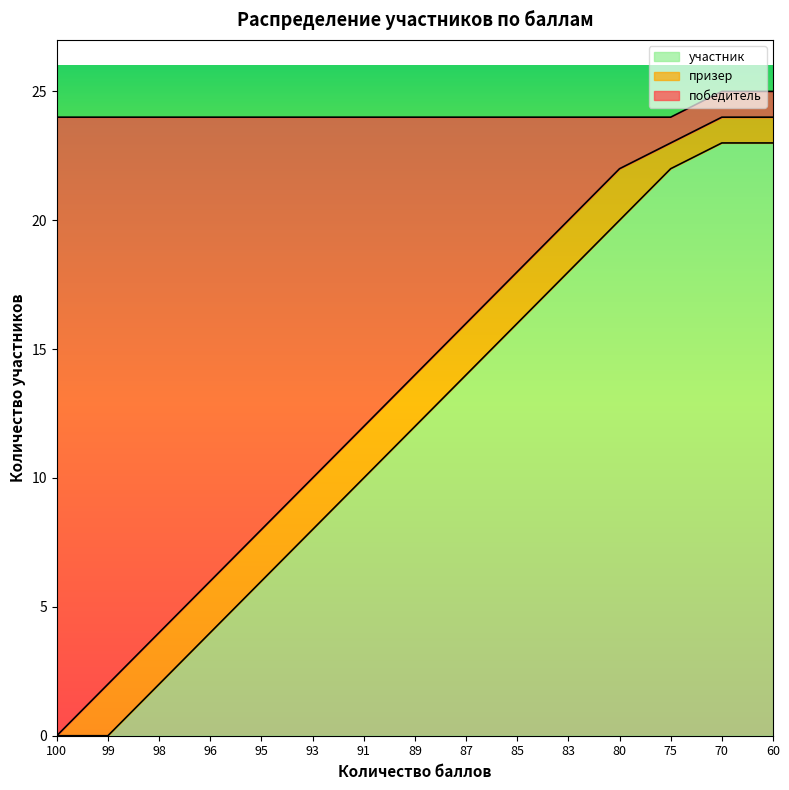

Which series has the largest total across all categories?

победитель